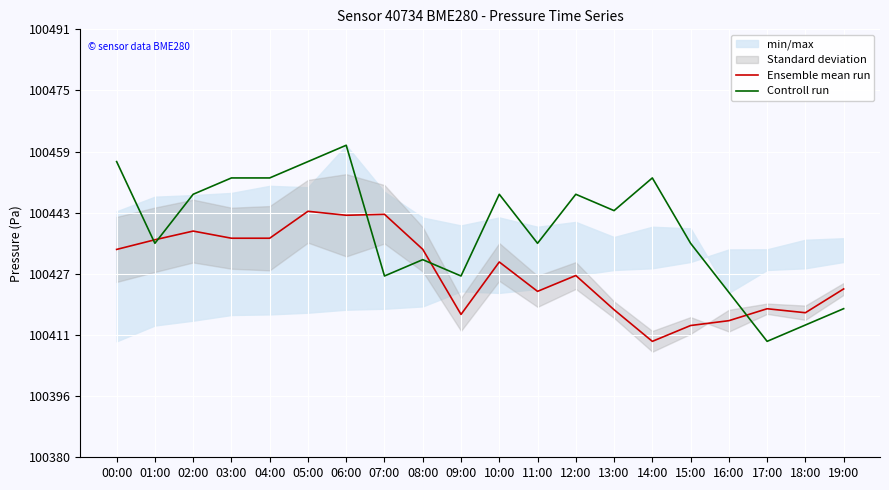

What is the maximum value for Controll run?

100460.6